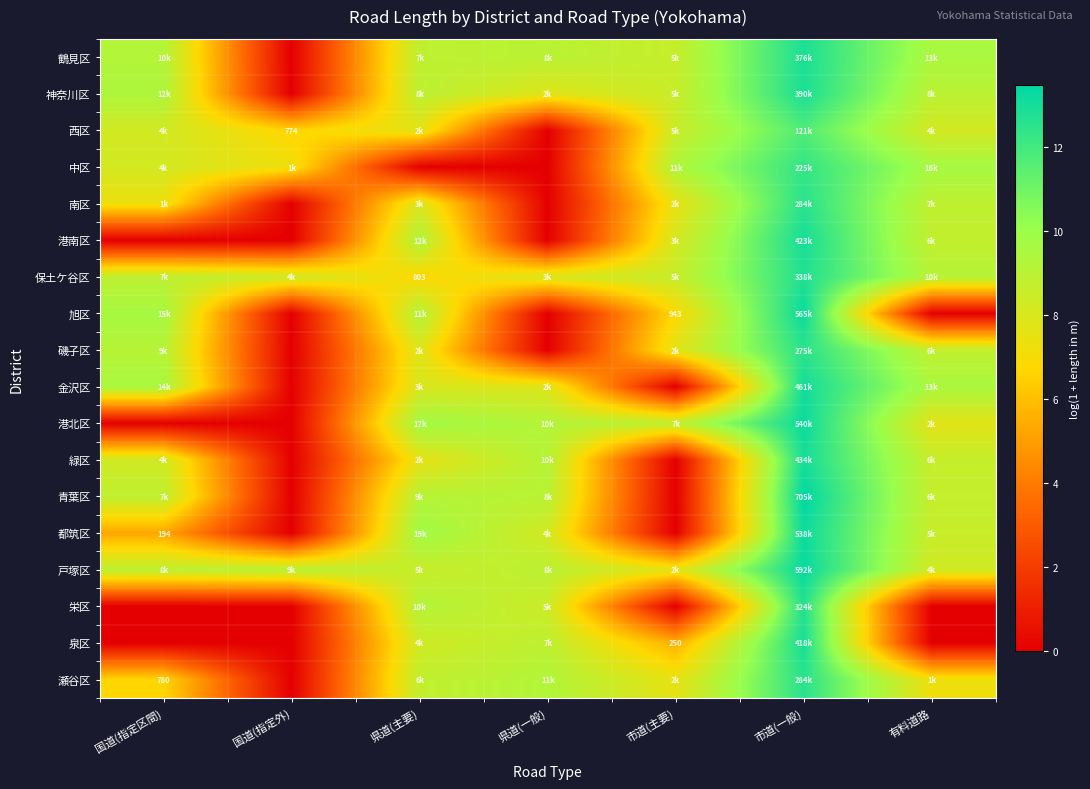

Which category has the highest value across all series?

市道(一般)